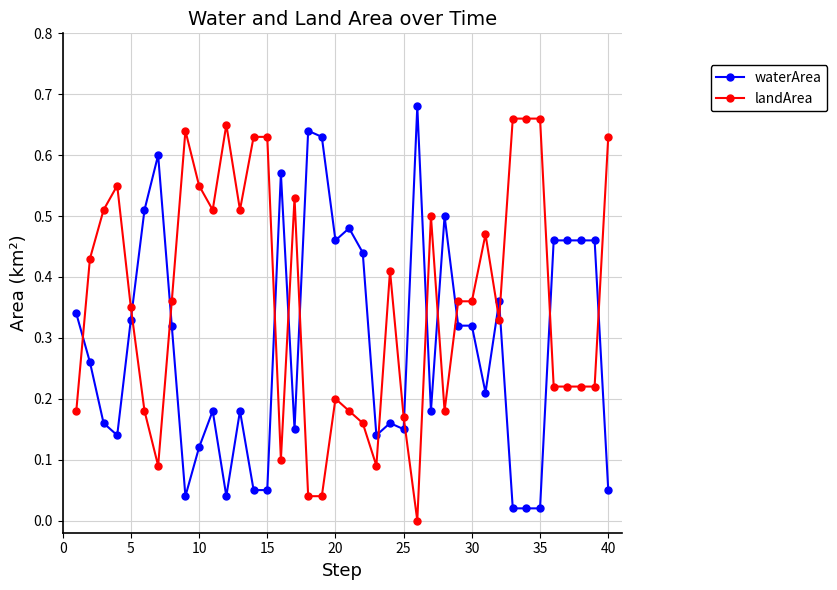

Which series ends up on top after the final intersection of waterArea and landArea?

landArea